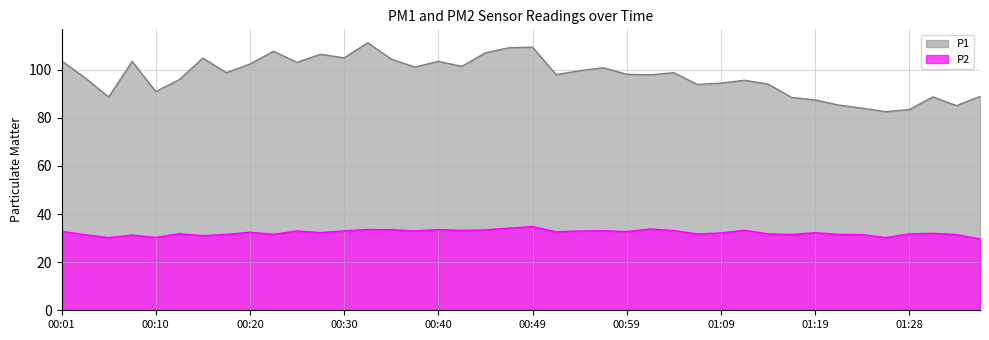

Rank the categories by P2 value from lowest to highest.

01:36, 00:06, 01:26, 00:10, 00:15, 00:08, 00:03, 01:24, 01:33, 01:16, 00:18, 01:21, 00:23, 01:06, 01:14, 01:28, 00:13, 01:31, 01:09, 01:19, 00:27, 00:20, 00:52, 00:59, 00:01, 00:54, 00:25, 00:30, 00:37, 00:57, 01:04, 00:42, 01:11, 00:44, 00:35, 00:40, 00:32, 01:02, 00:47, 00:49